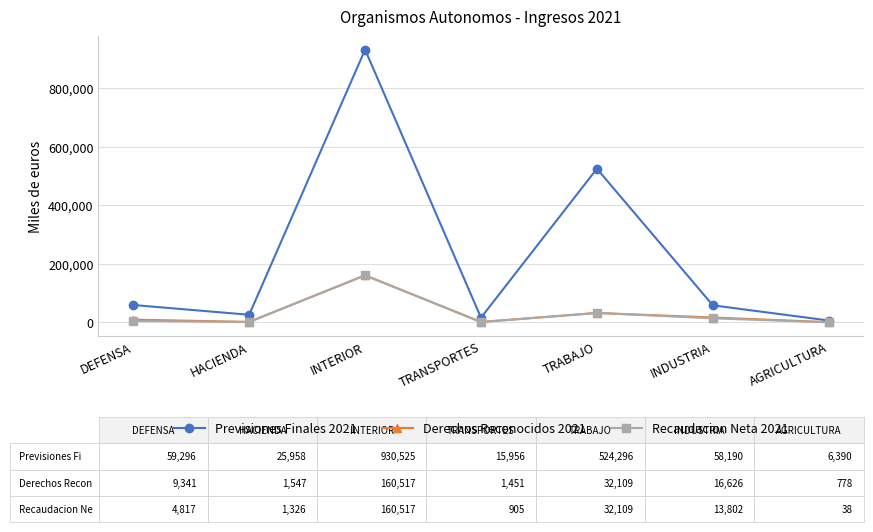

Which series has the largest total across all categories?

Previsiones Finales 2021